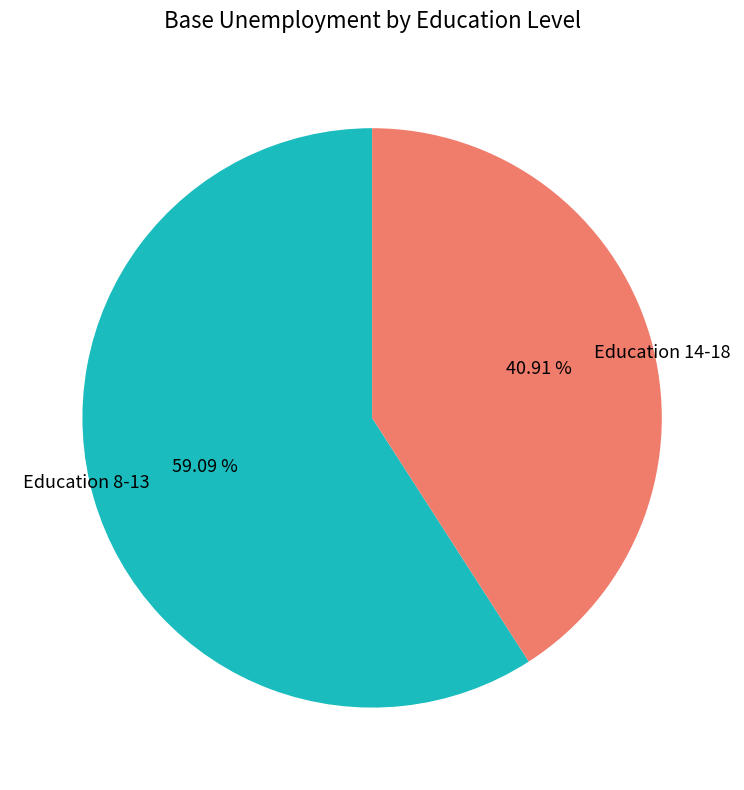

Is there any slice that represents more than half of the pie?

Yes